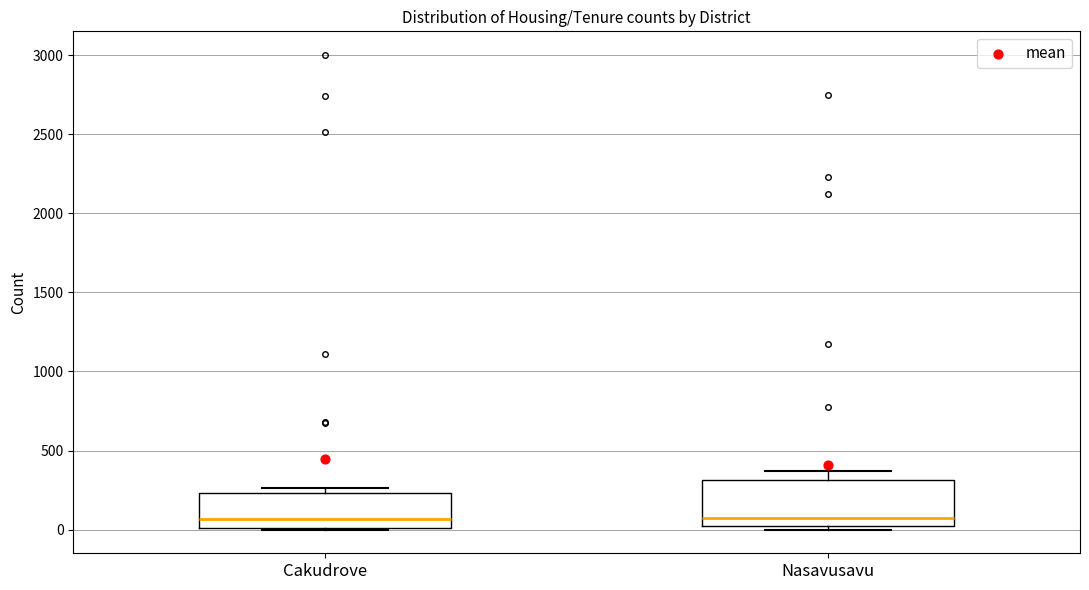

Reading left to right, read every box against the y-axis: the position of its median line, the range the box covers, and the ends of its whiskers. The values are not printed on the chart, so give them approximately, as read against the axis.

Cakudrove: median 50, box 0 to 250, whiskers 0 to 250 (just above the box's upper edge)
Nasavusavu: median 50, box 0 to 300, whiskers 0 (just below the box's lower edge) to 350